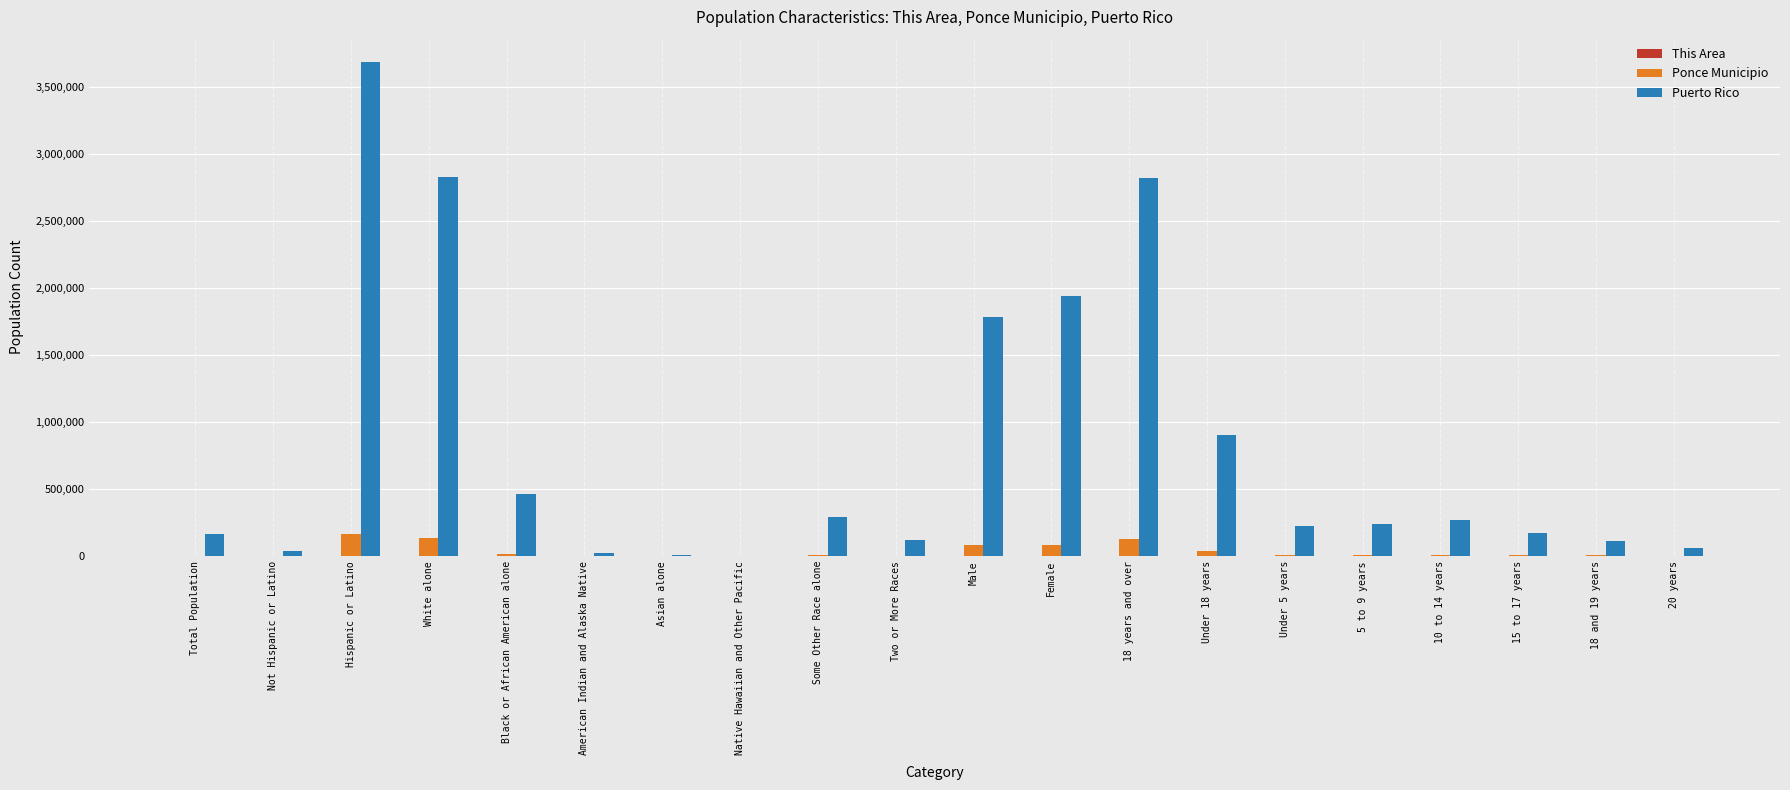

How many categories are shown in the chart?

20